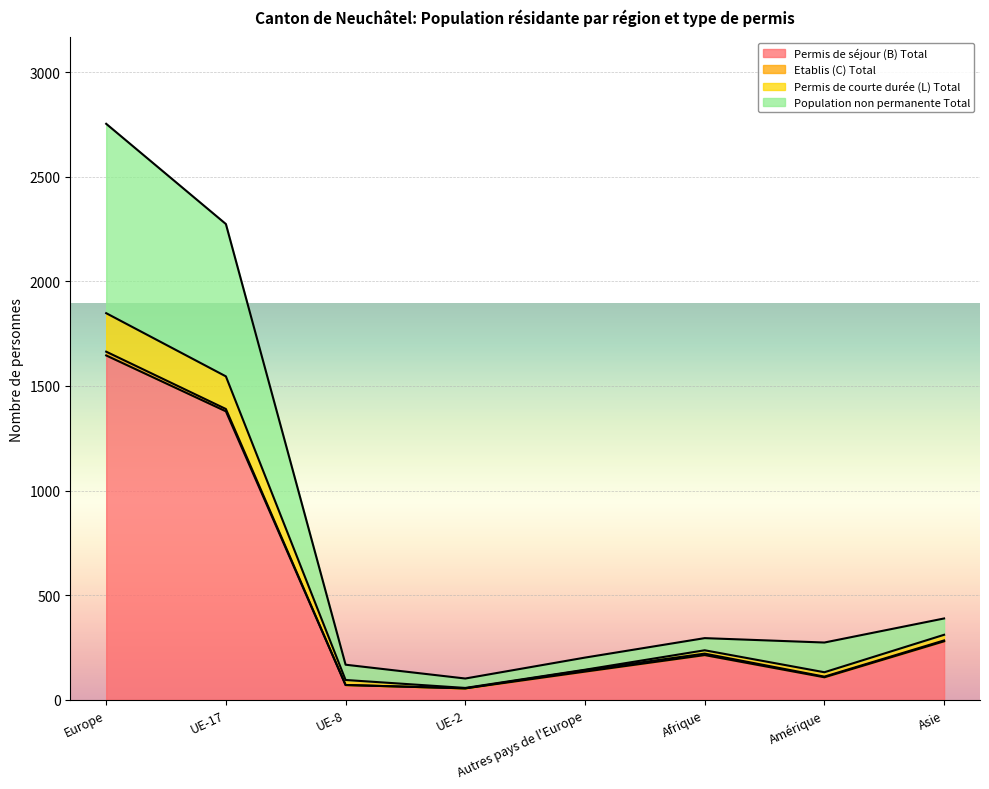

At which category is the sum across all series the highest?

Europe